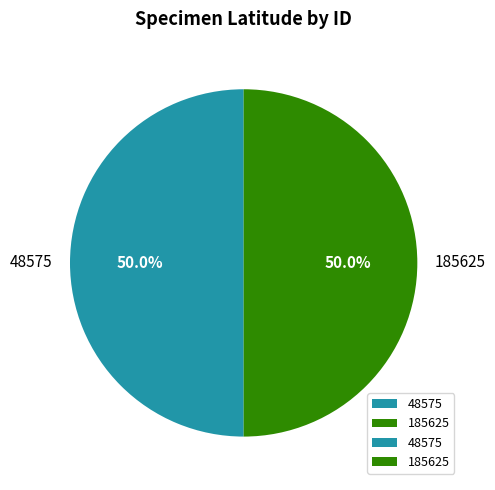

To the nearest percent, what portion does 48575 represent?

50%